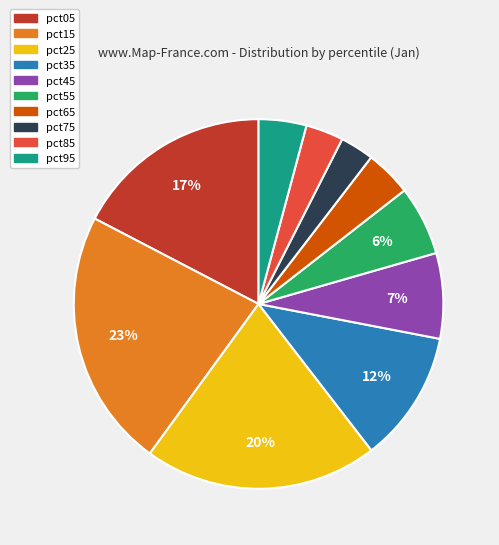

Does pct45 represent more than half of the total?

No